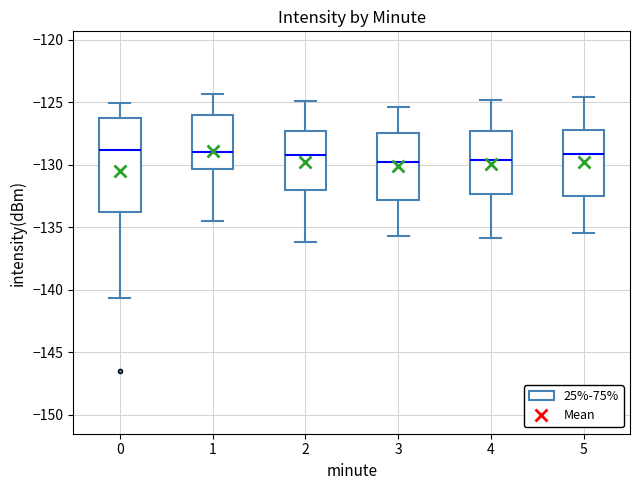

Where is the lower edge of the box at x = 0 on the y-axis? The values are not printed on the chart, so give them approximately, as read against the axis.

-134.0